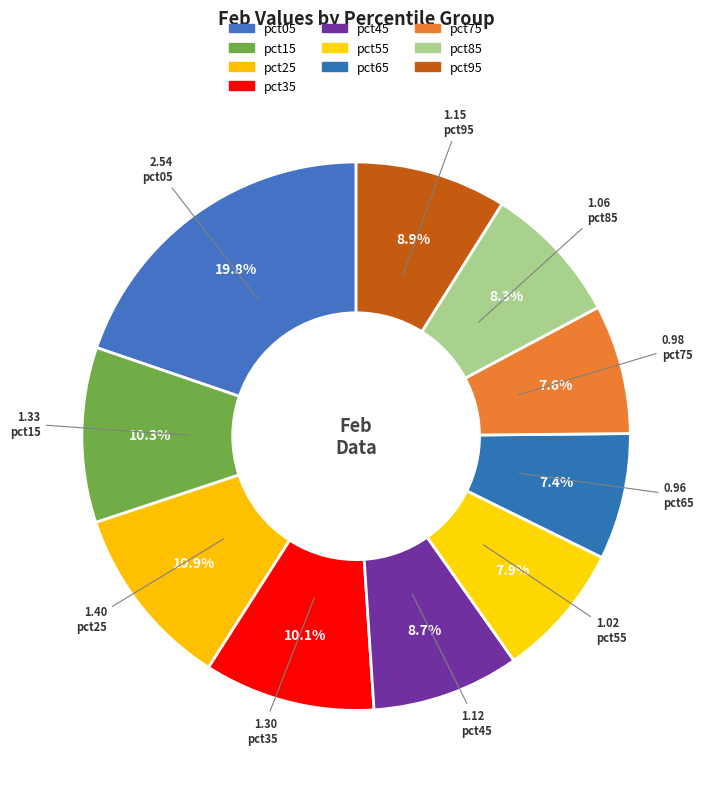

To the nearest percent, what percentage of the pie is pct55?

8%